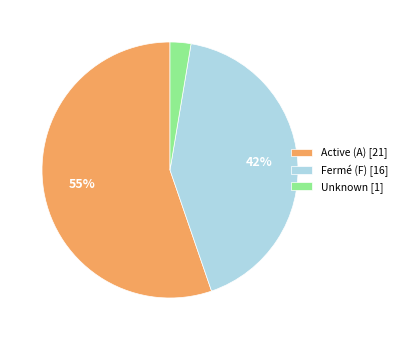

How many slices are in this pie chart?

3